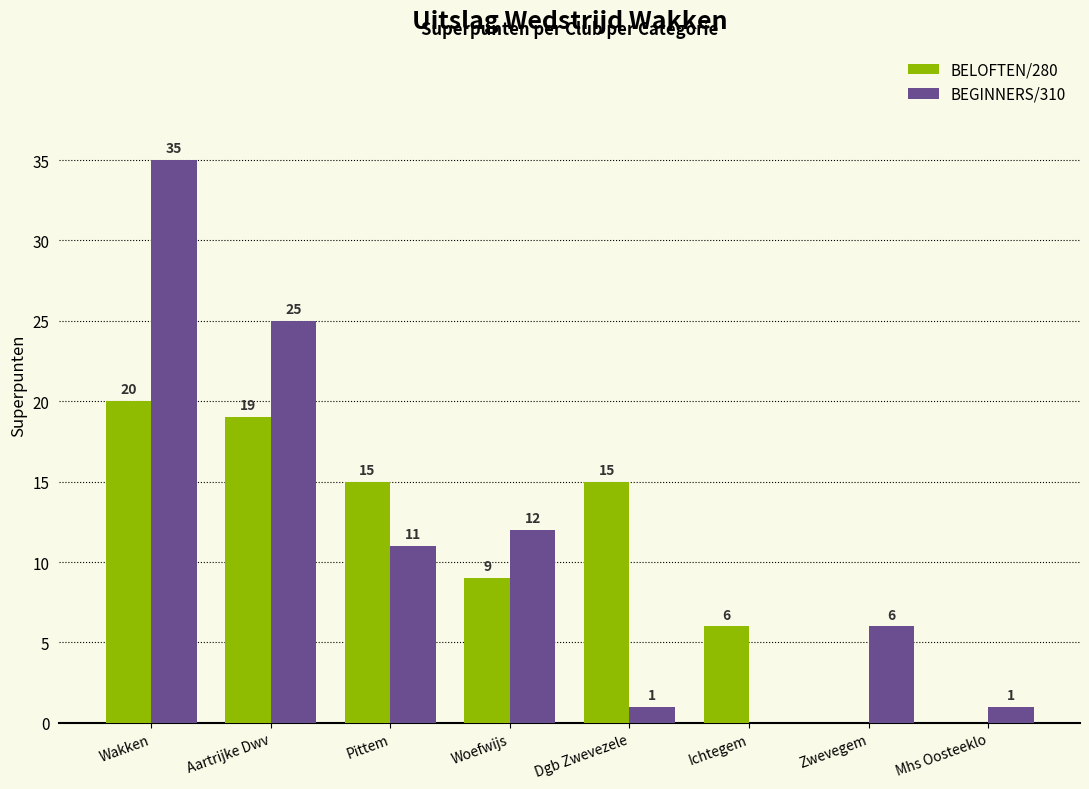

At which category does the chart reach its peak across all series?

Wakken